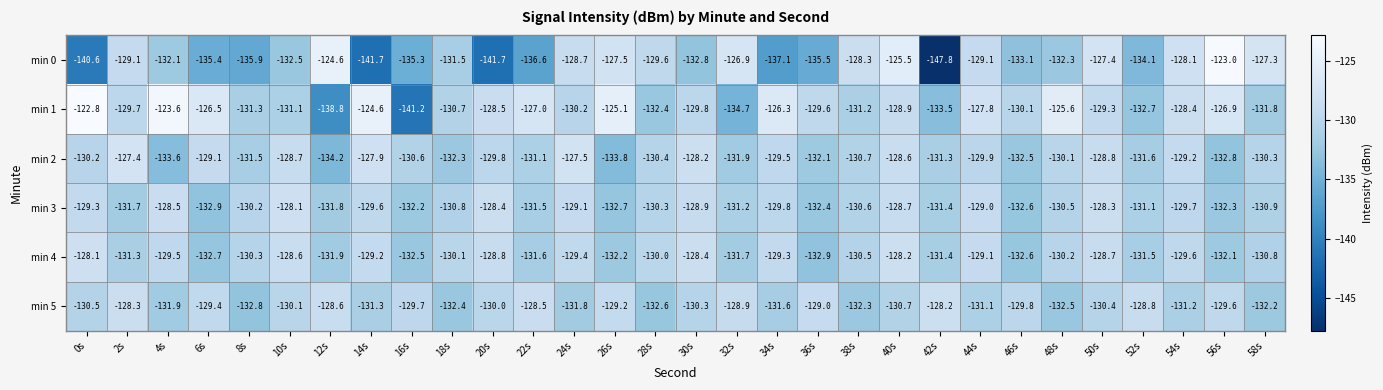

What is the approximate value of min 3 at 22s?

-131.5